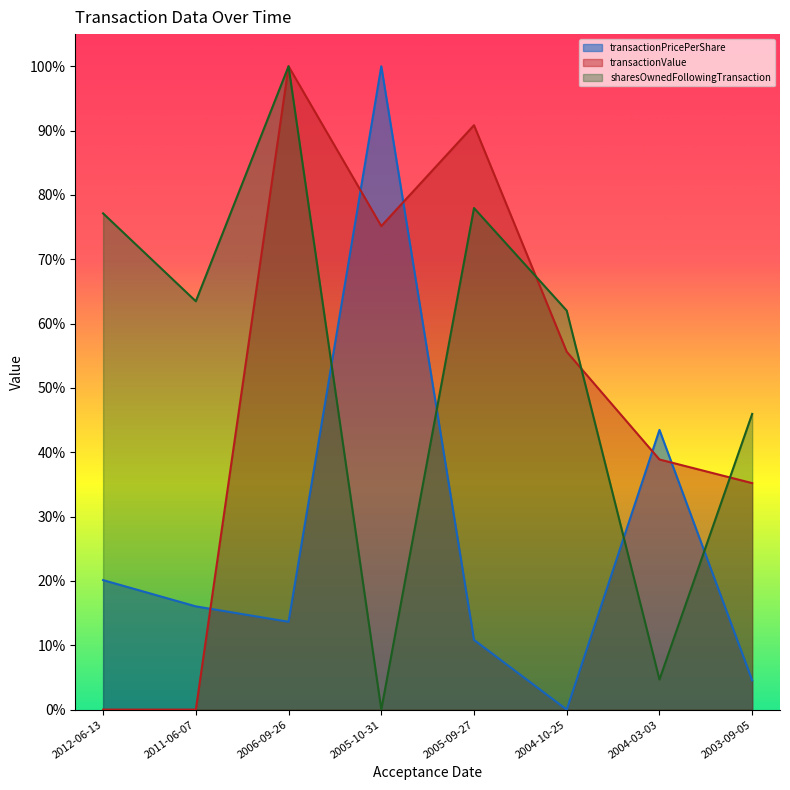

What position from the left is 2005-09-27?

5